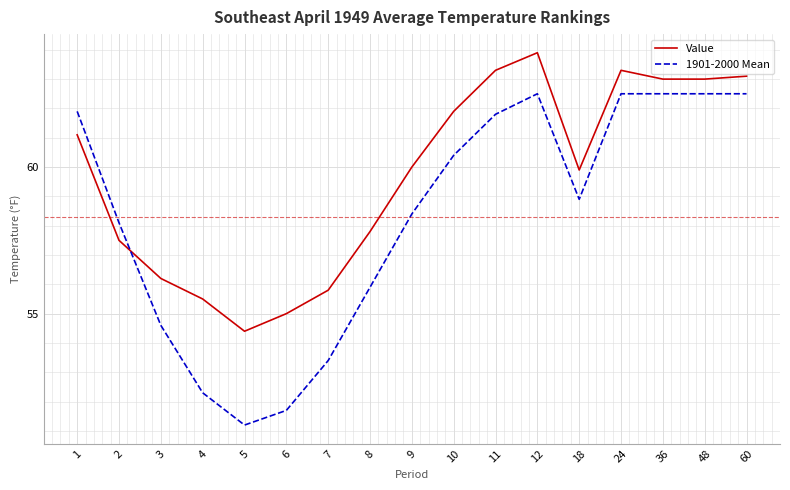

How many distinct data groups are displayed?

2